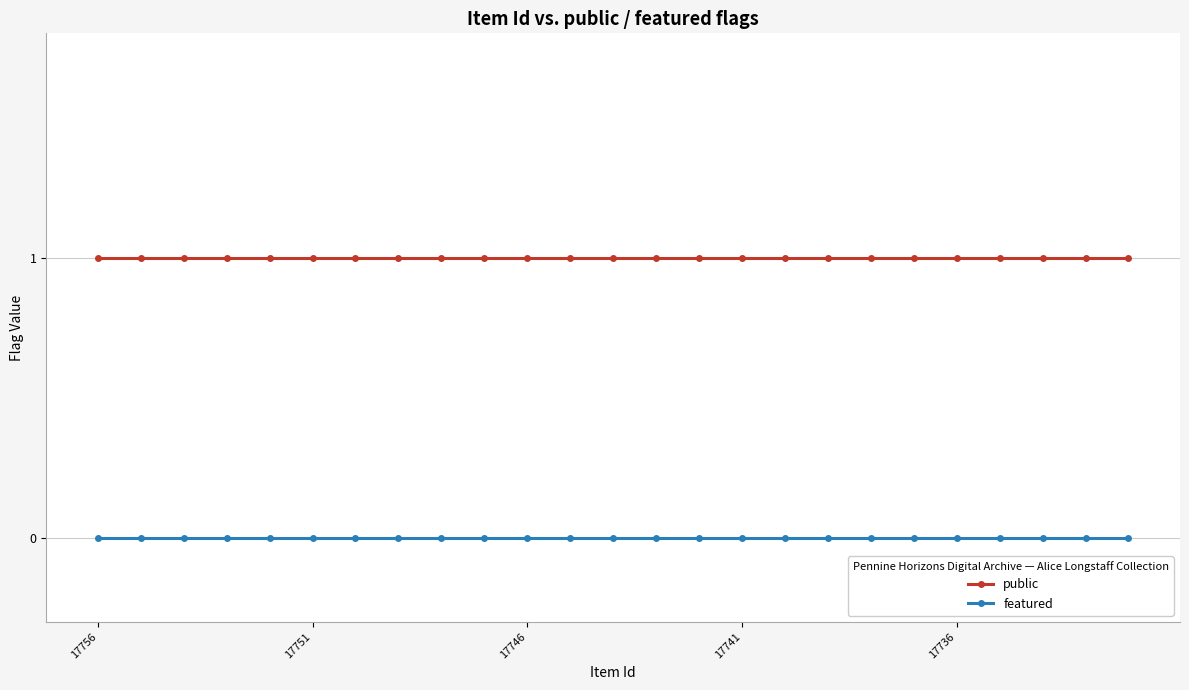

Does the chart display data point markers on the line(s)?

Yes